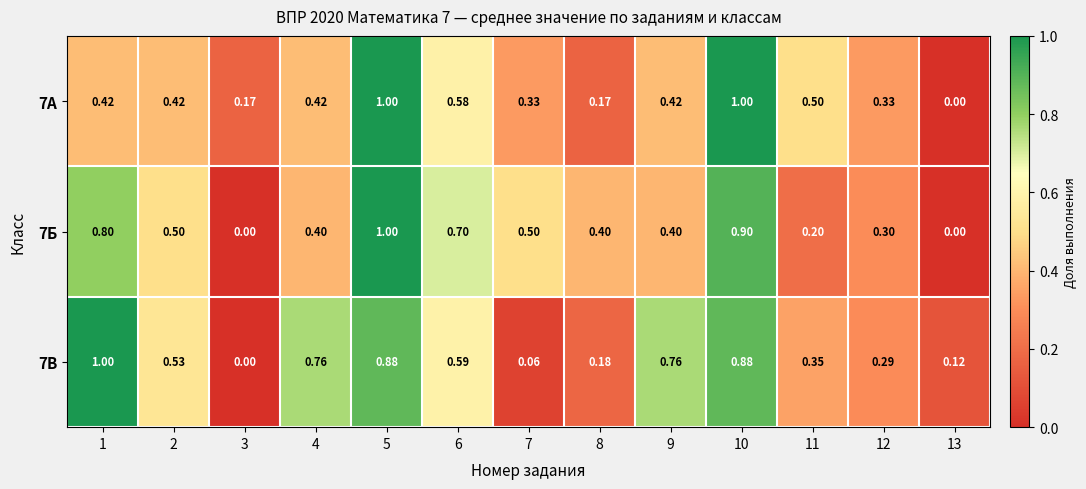

Is the value of 7А at 6 greater than the value of 7Б at 7?

Yes